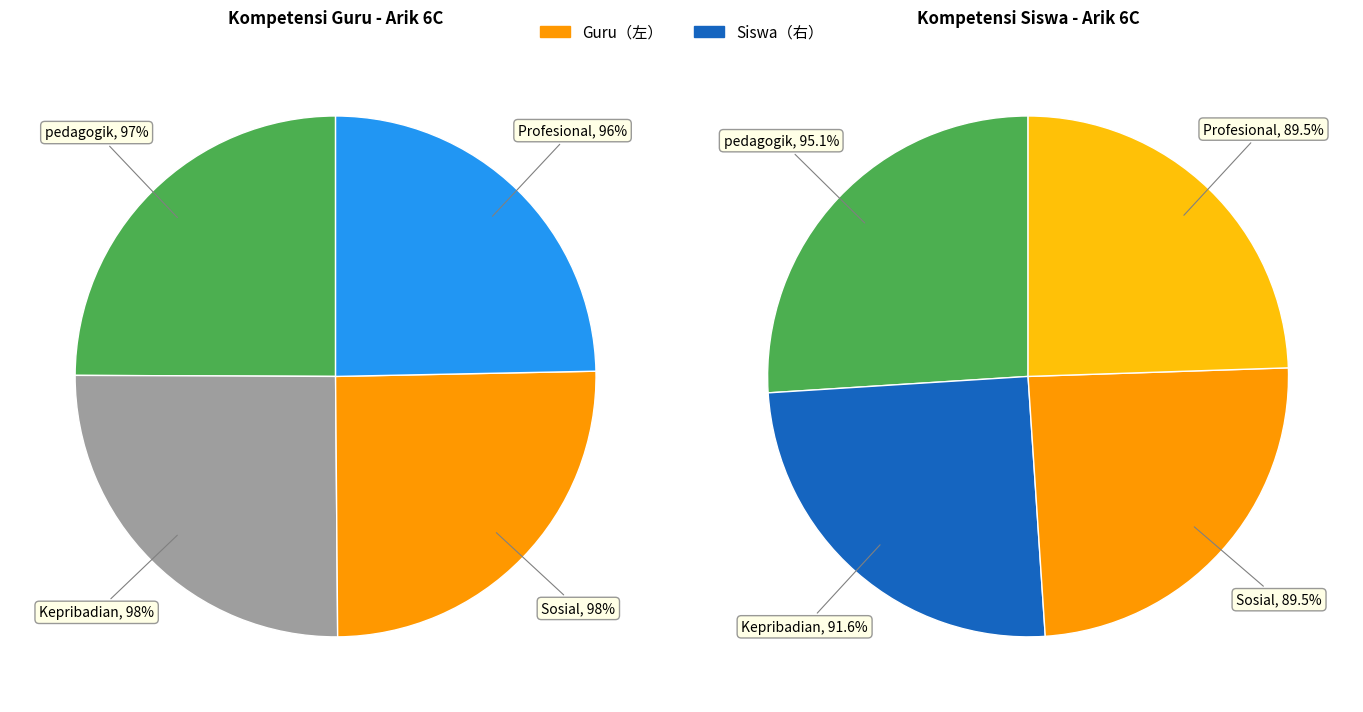

Is there any slice that represents more than half of the pie?

No